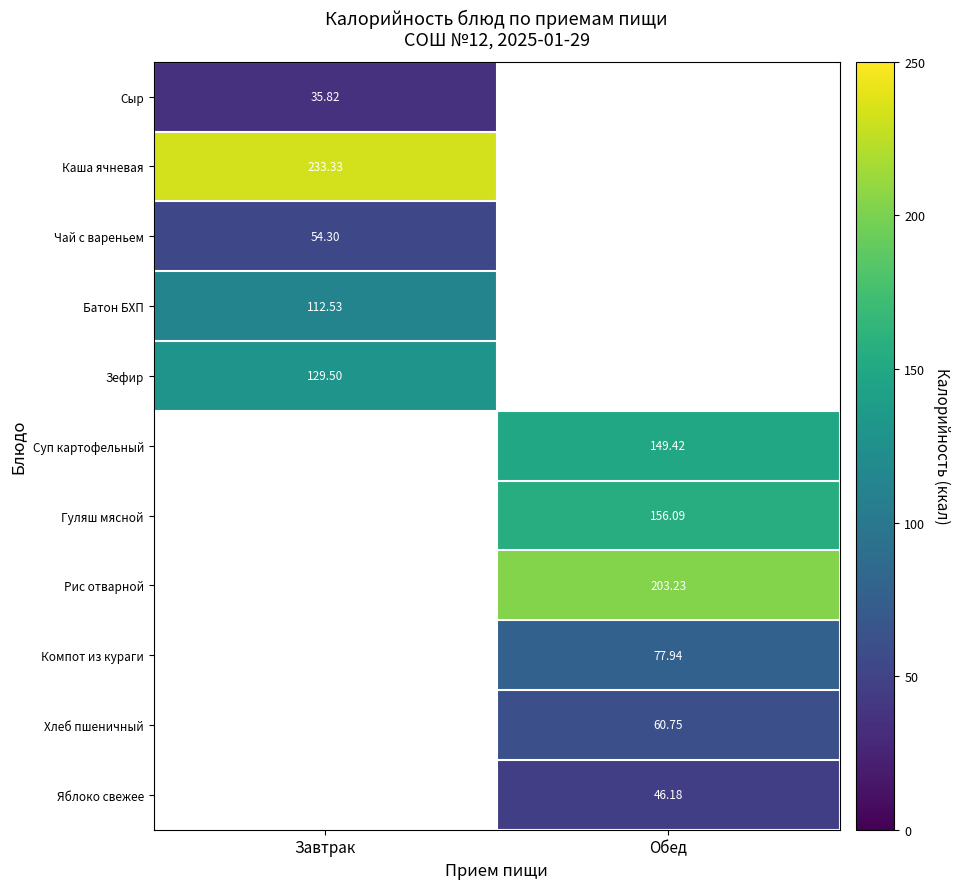

At how many categories does at least one series exceed 158?

2